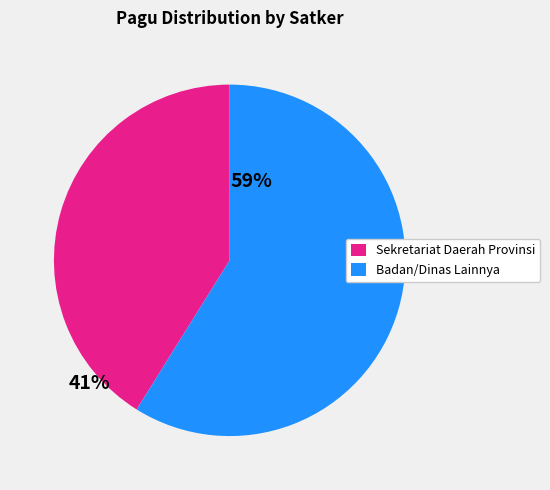

Approximately how many times larger is the value at Sekretariat Daerah Provinsi compared to Badan/Dinas Lainnya?

0.7